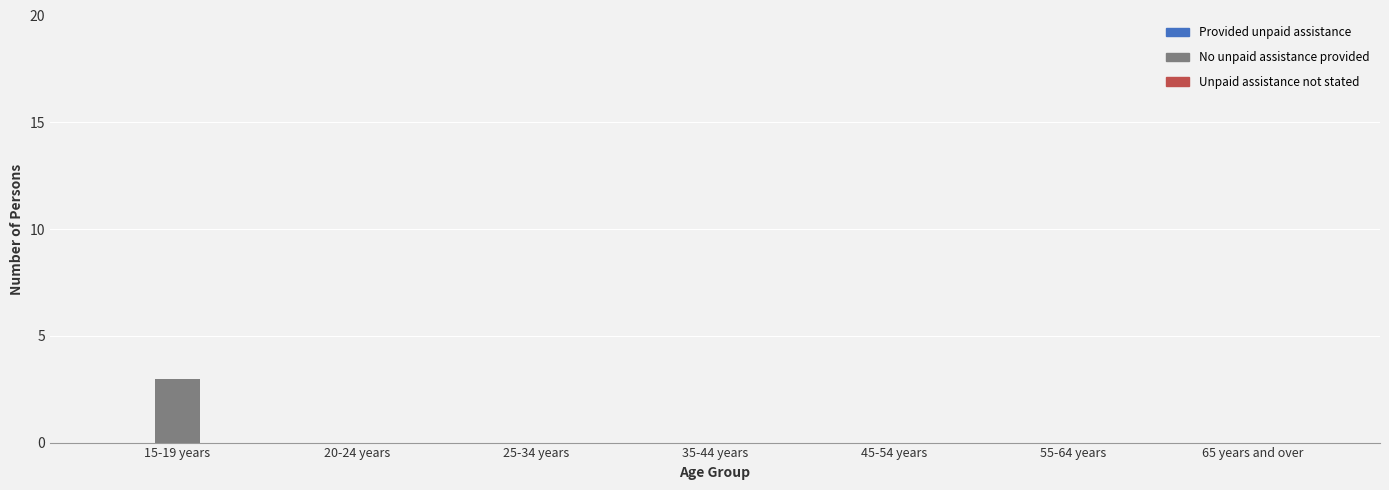

Reading right to left, what are all the values shown in this chart?

65 years and over=0	55-64 years=0	45-54 years=0	35-44 years=0	25-34 years=0	20-24 years=0	15-19 years=3